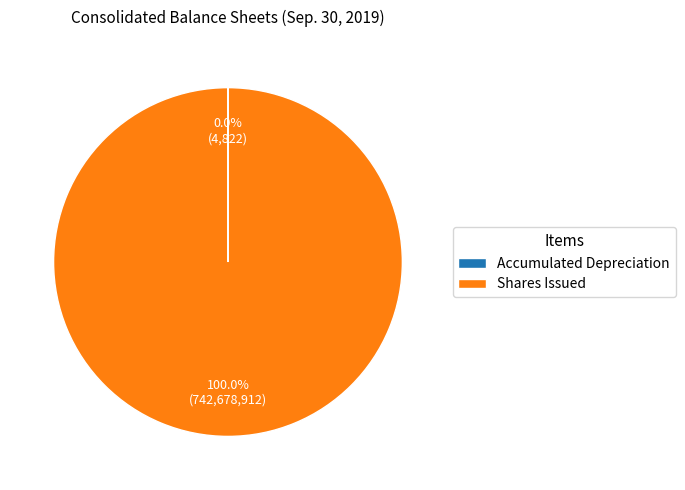

To the nearest percent, what is the average slice percentage?

50%